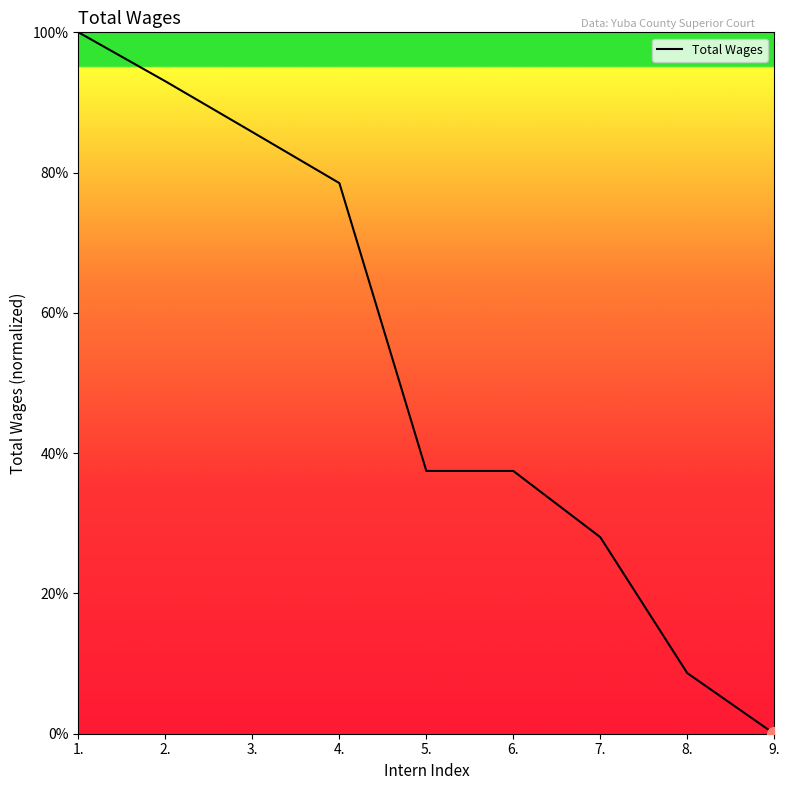

What is the change in value from 6. to 7.?

-9.4